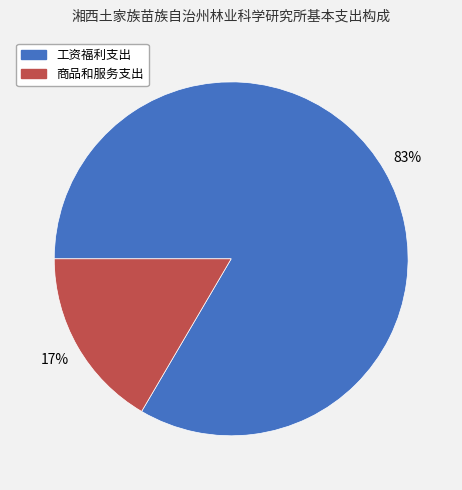

To the nearest percent, what is the combined percentage of 商品和服务支出 and 工资福利支出?

100%